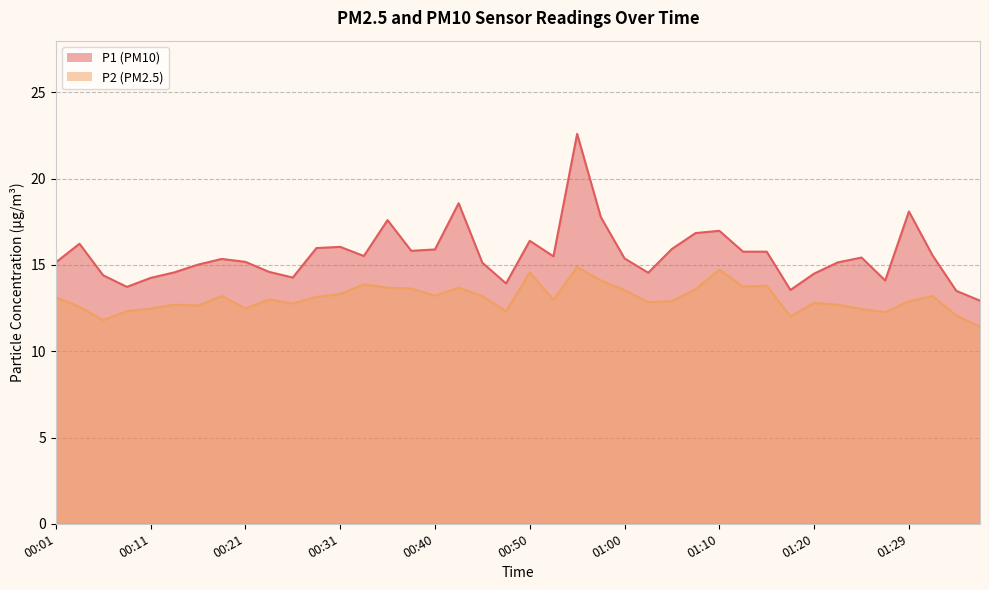

What is the total value across all series at 00:09?

26.1